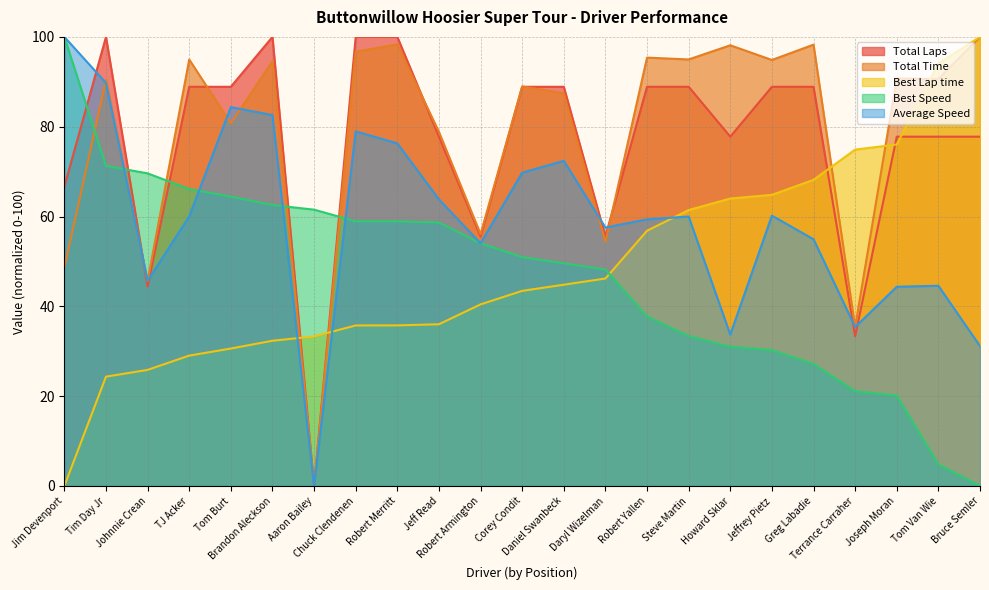

Which series ends up on top after the final intersection of Total Laps and Total Time?

Total Time